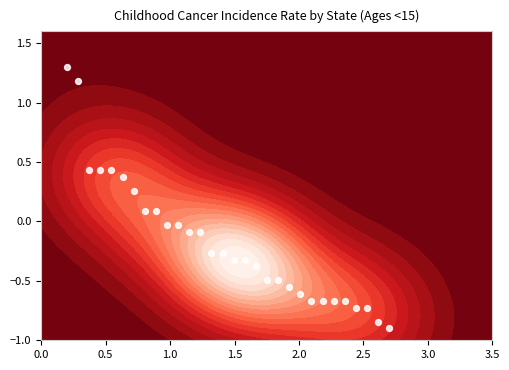

What is the average value?

-0.2